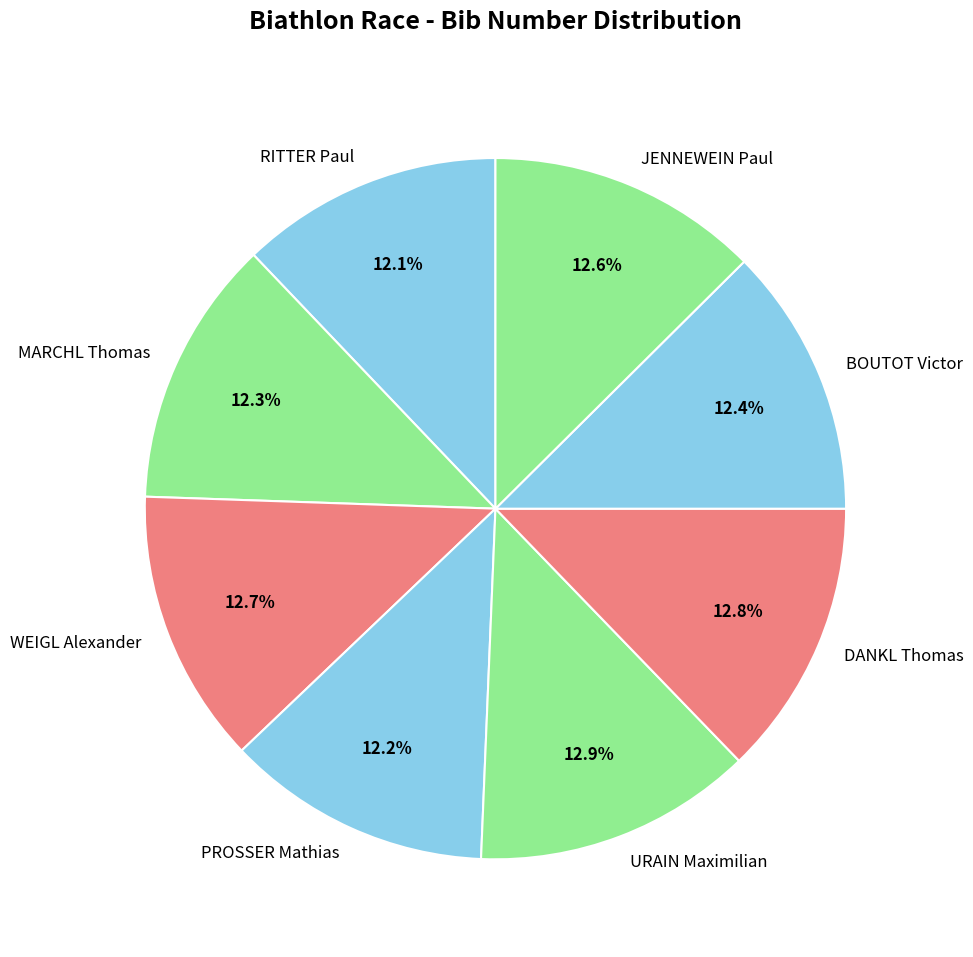

Is PROSSER Mathias the majority of the pie?

No